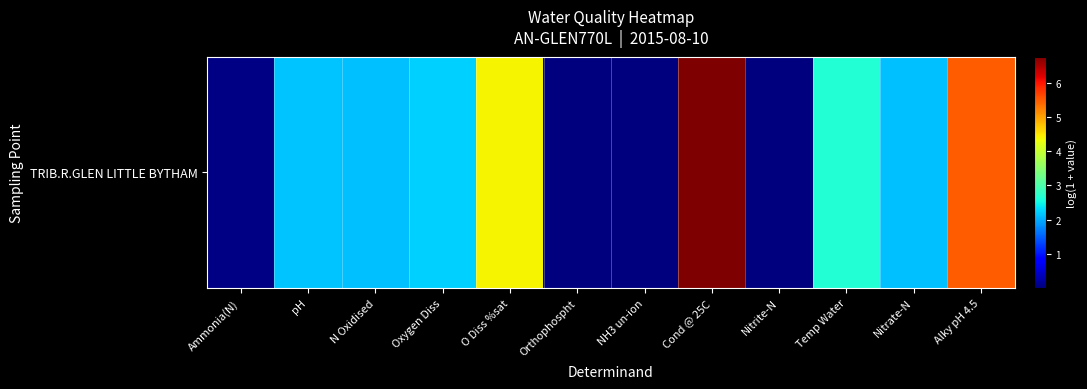

True or false: the data shows 0.0 at Orthophospht.

True